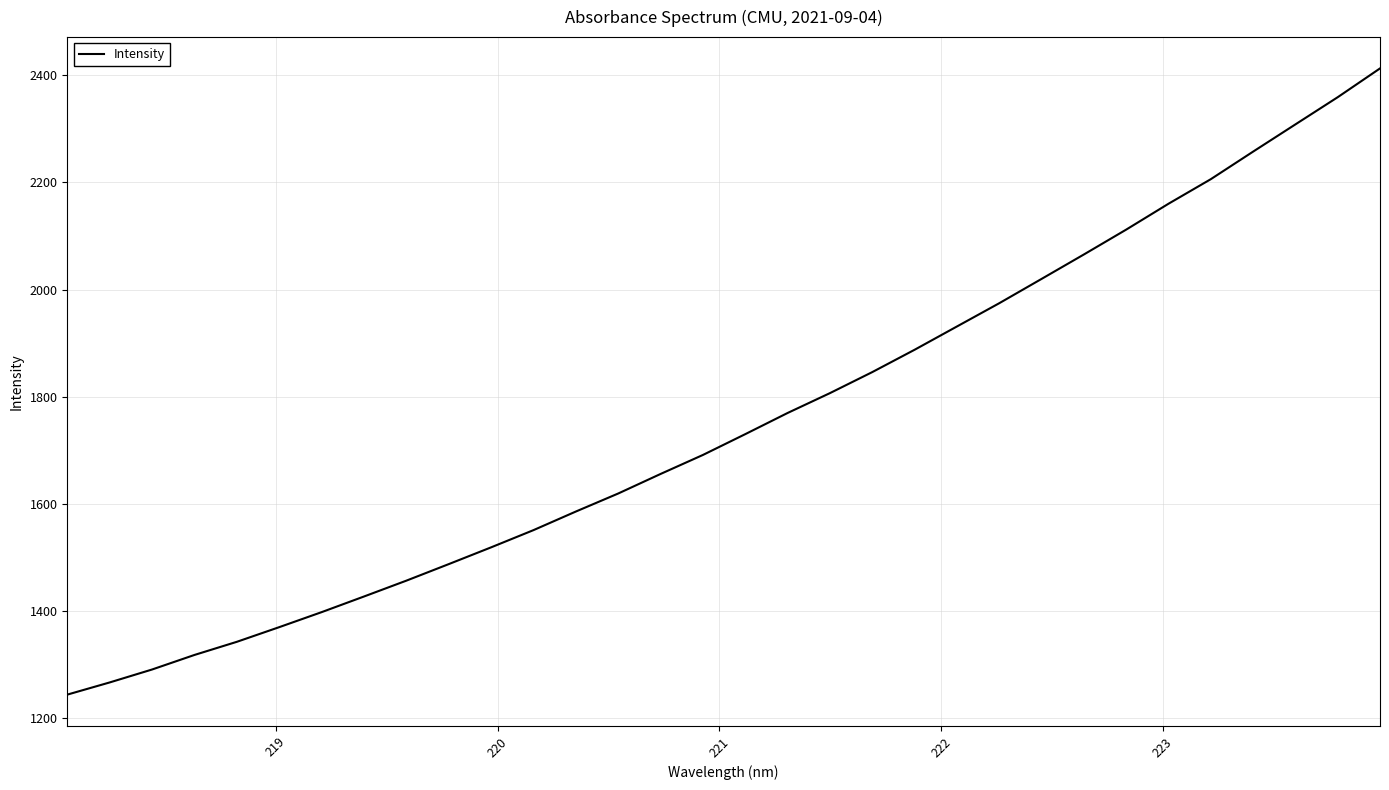

How many lines are shown in the chart?

1